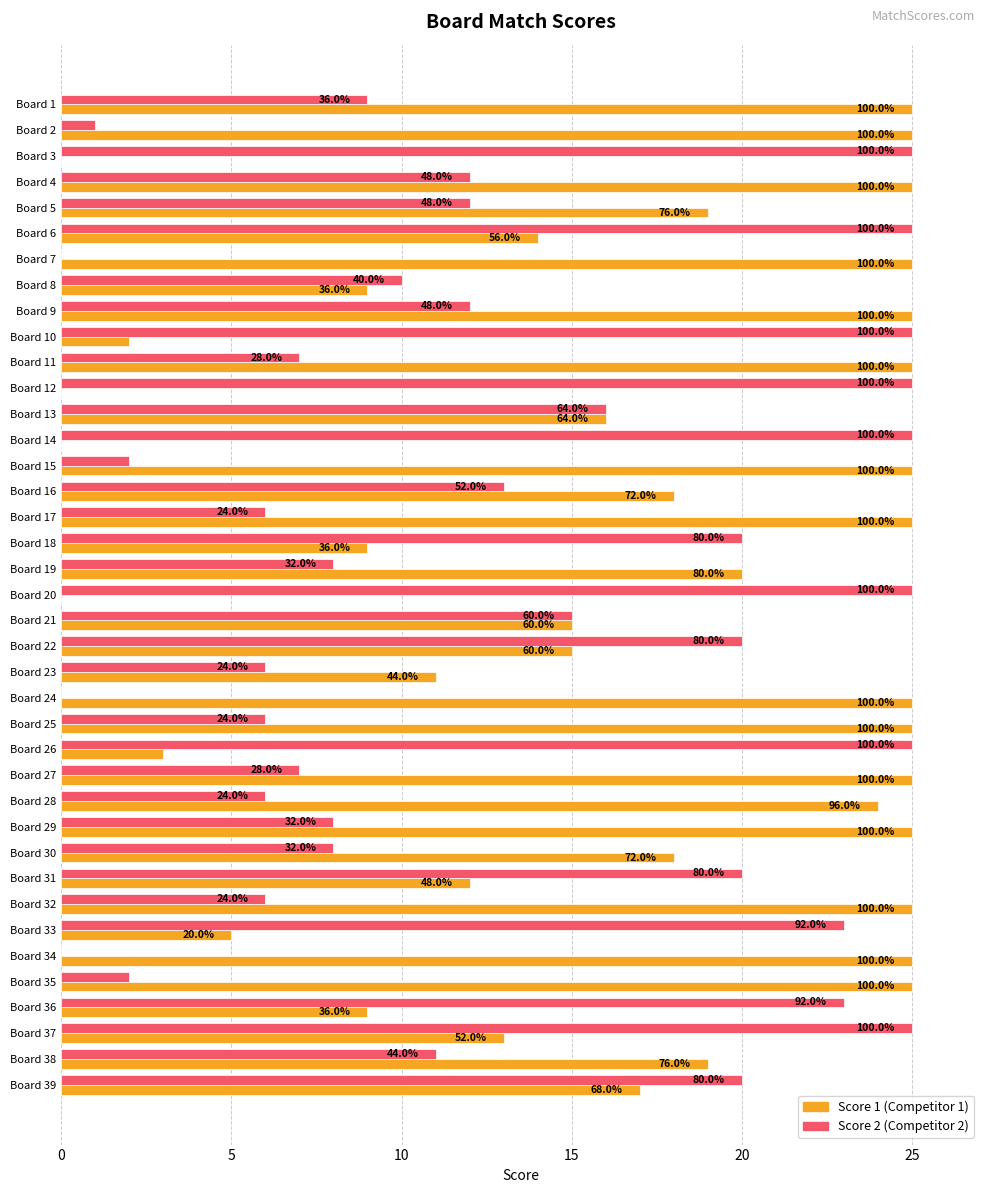

The Score 1 series shows 11 at Board 13. True or false?

False